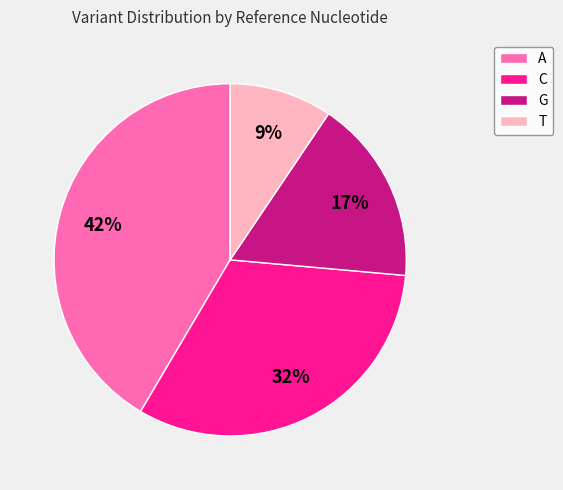

To the nearest percent, what is the average slice percentage?

25%